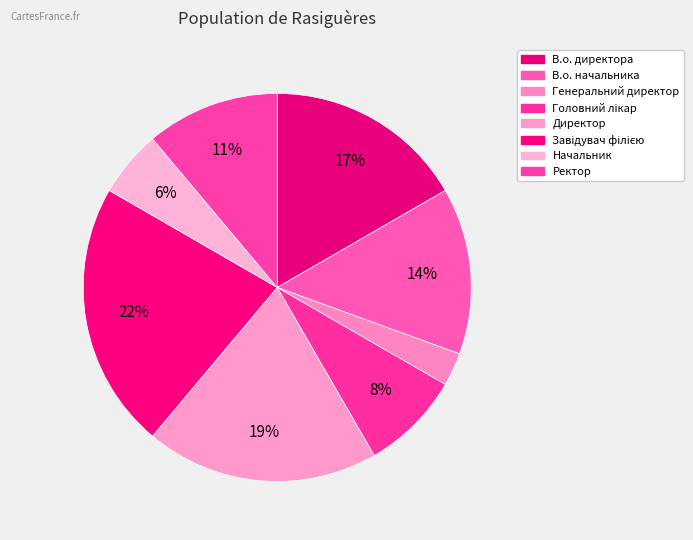

Which slice is the smallest?

Генеральний директор